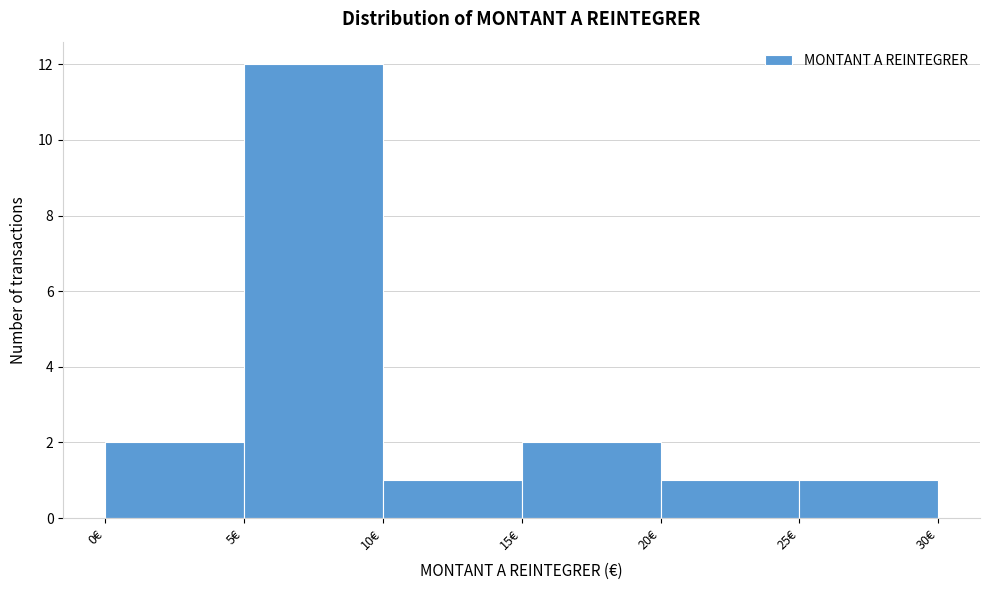

Reading left to right, transcribe this chart: for each bar, give the range it covers on the x-axis and its height. The values are not printed on the chart, so give them approximately, as read against the axis.

0 to 5: 2
5 to 10: 12
10 to 15: 1
15 to 20: 2
20 to 25: 1
25 to 30: 1